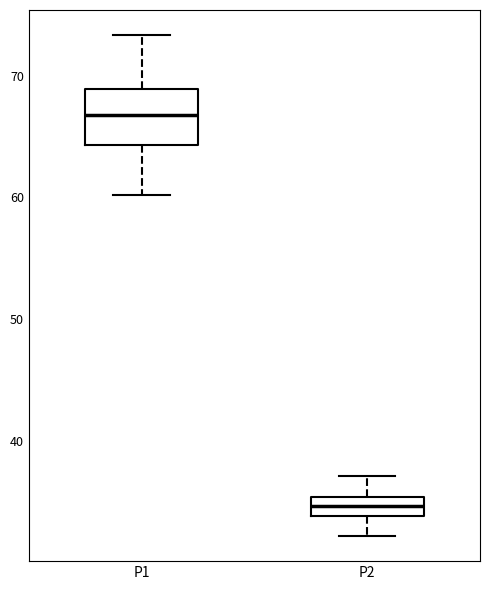

Which box is the tallest, from its lower edge to its upper edge?

P1